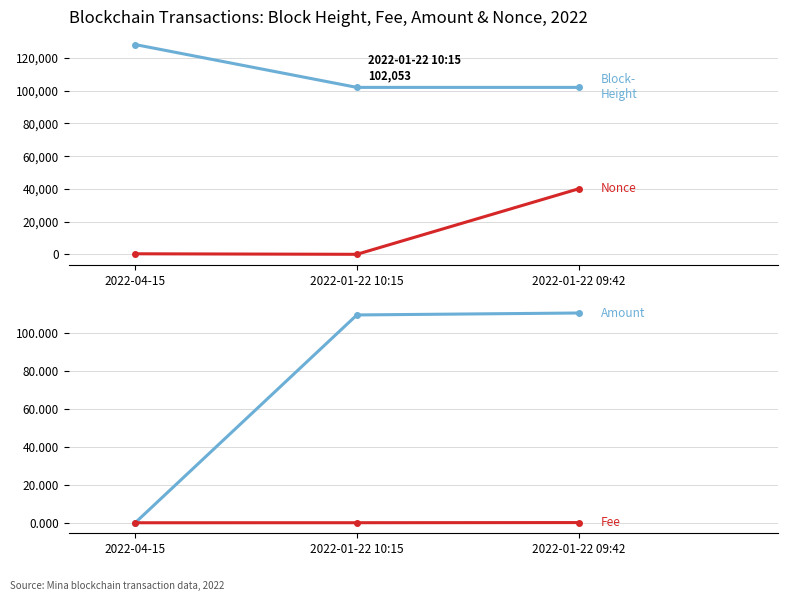

True or false: Fee has a value of 0.0 at 2022-01-22 10:15.

False